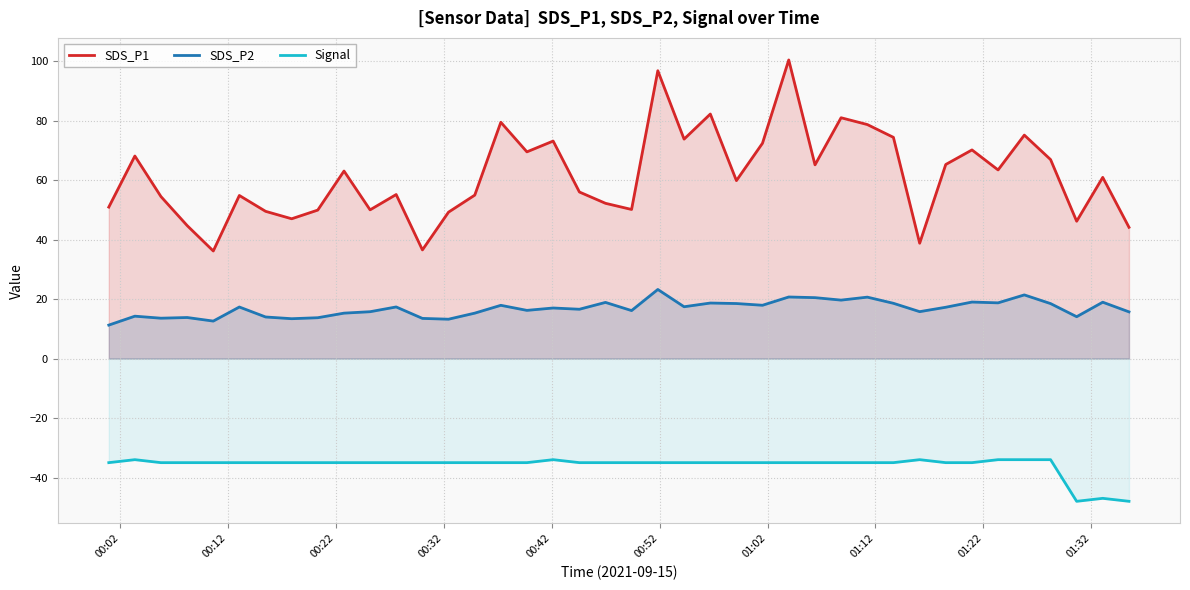

Which series has the largest total across all categories?

SDS_P1